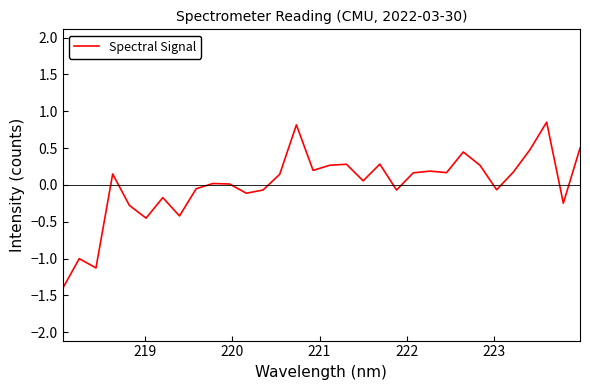

What is the smallest value displayed?

-1.4